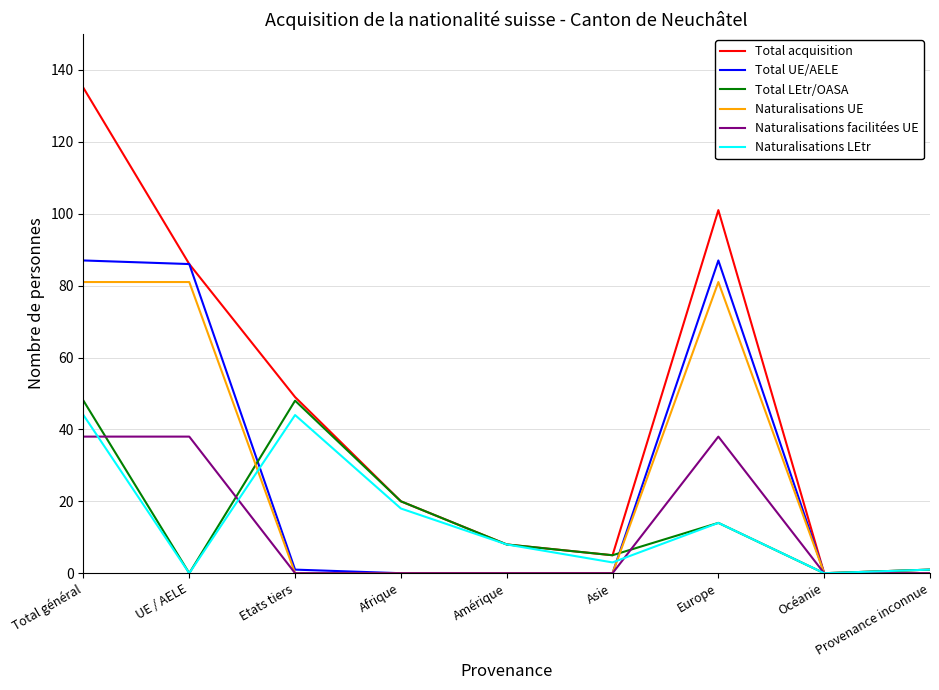

Is the value of Naturalisations LEtr at Provenance inconnue greater than the value of Total LEtr/OASA at Total général?

No